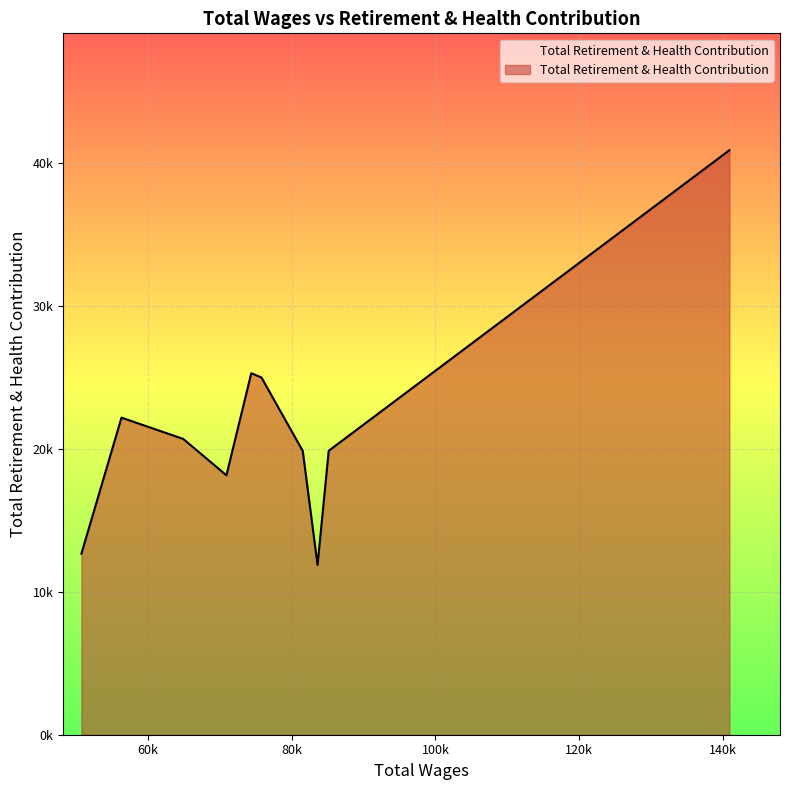

Does the chart display data point markers on the line(s)?

No